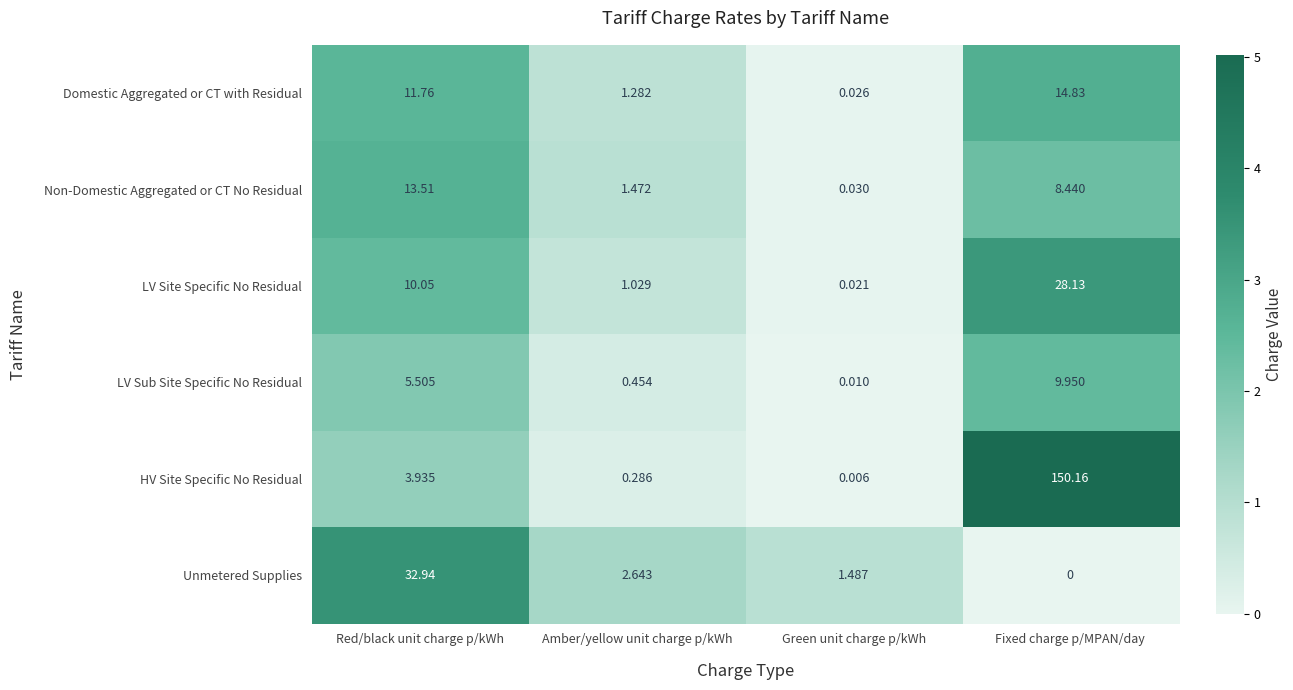

Between Red/black unit charge p/kWh and Amber/yellow unit charge p/kWh, which series saw the biggest shift?

Unmetered Supplies